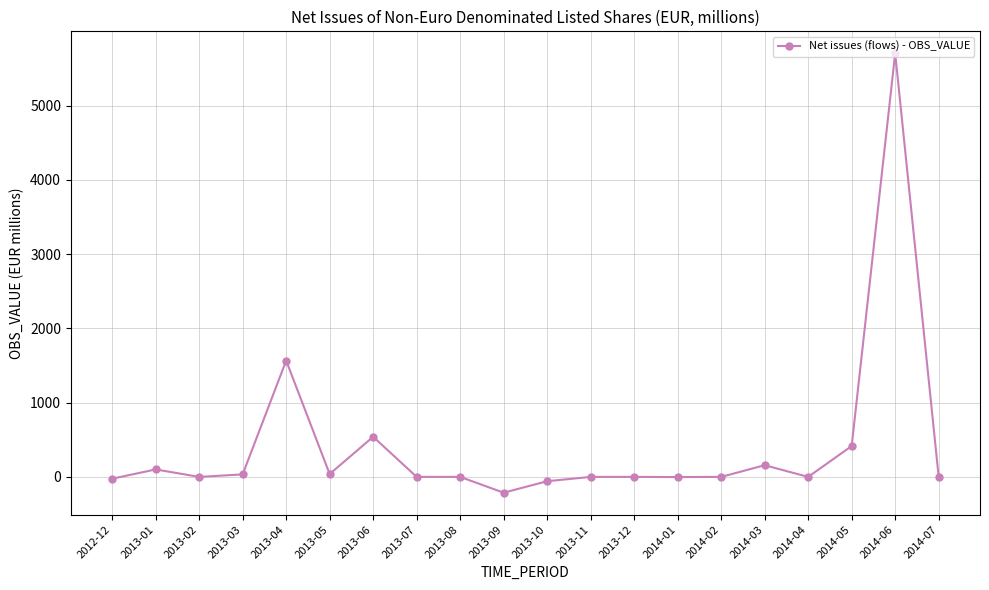

Where does the data first go above 0?

2013-01